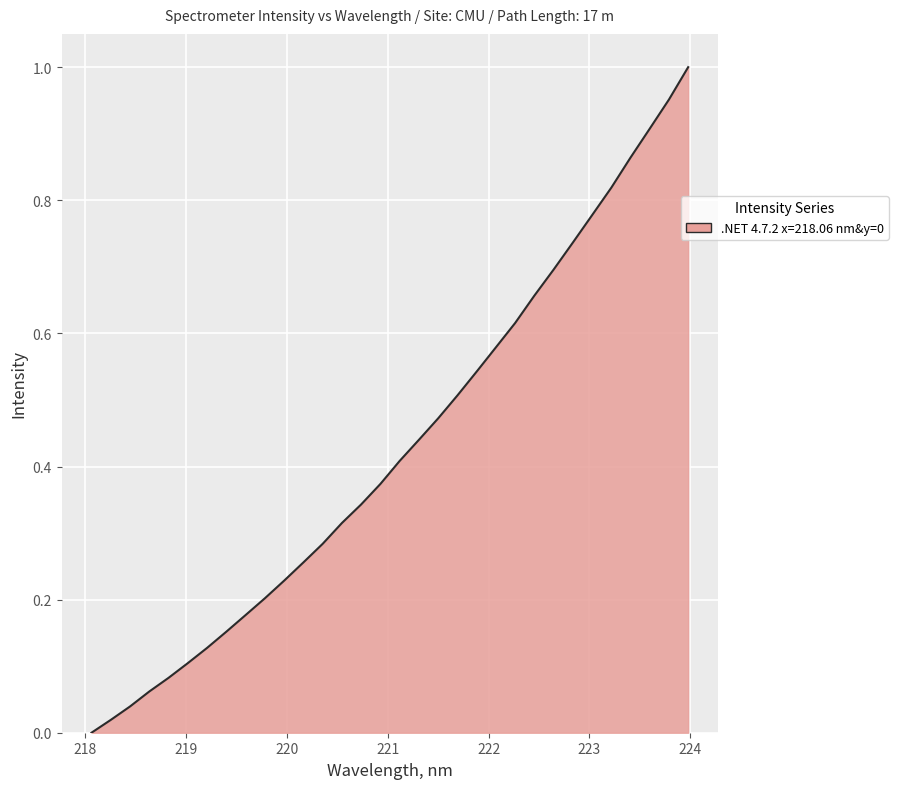

Reading left to right, list all the values displayed in this chart.

0.0	0.0	0.0	0.1	0.1	0.1	0.1	0.2	0.2	0.2	0.2	0.3	0.3	0.3	0.3	0.4	0.4	0.4	0.5	0.5	0.5	0.6	0.6	0.7	0.7	0.7	0.8	0.8	0.9	0.9	1.0	1.0